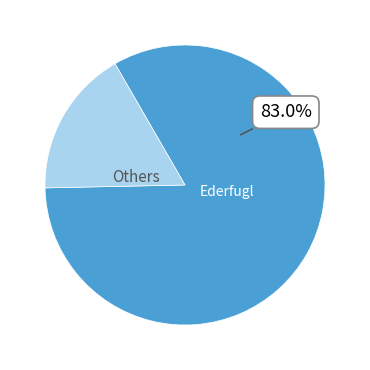

Which slice represents more than half of the pie?

Ederfugl